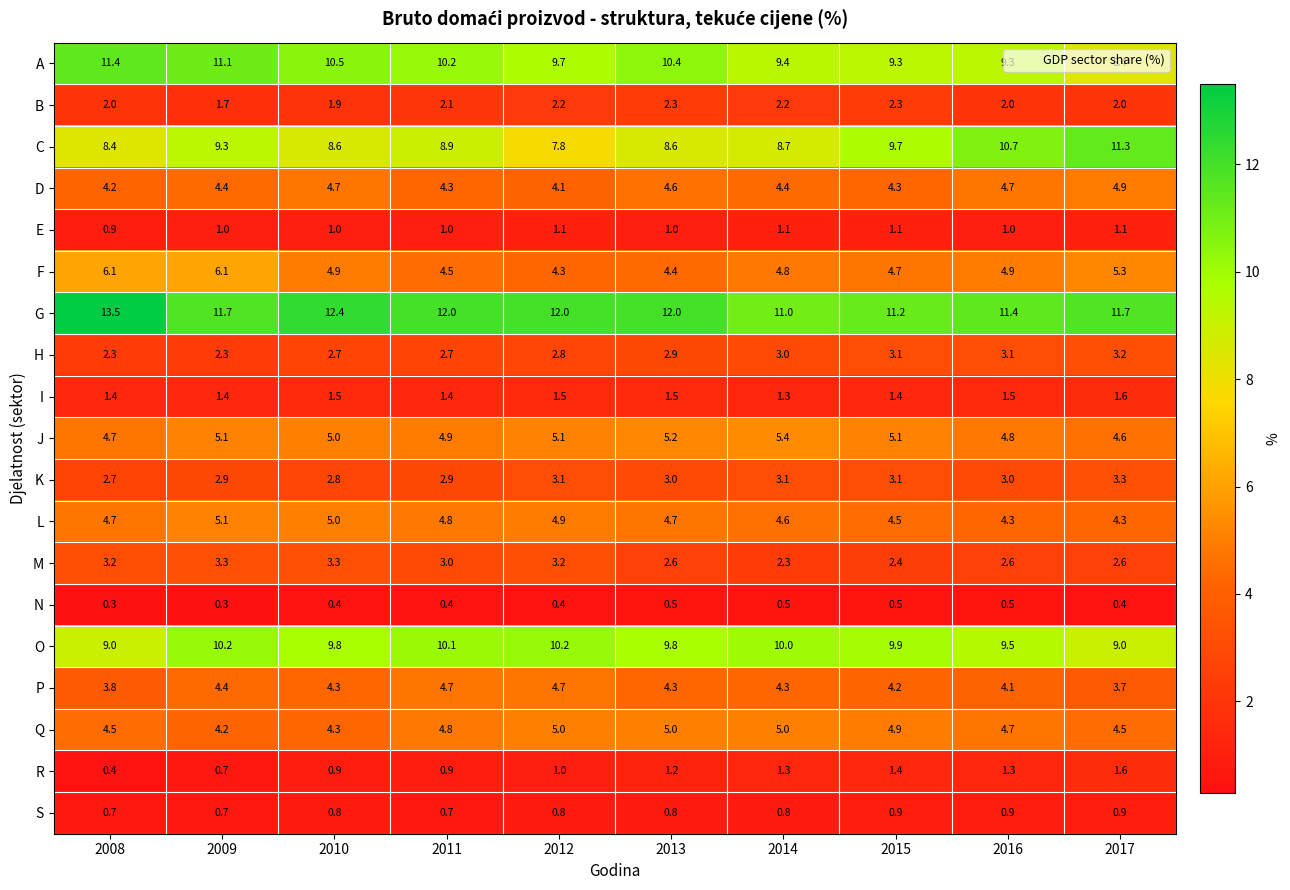

Which series has the widest spread of values?

C